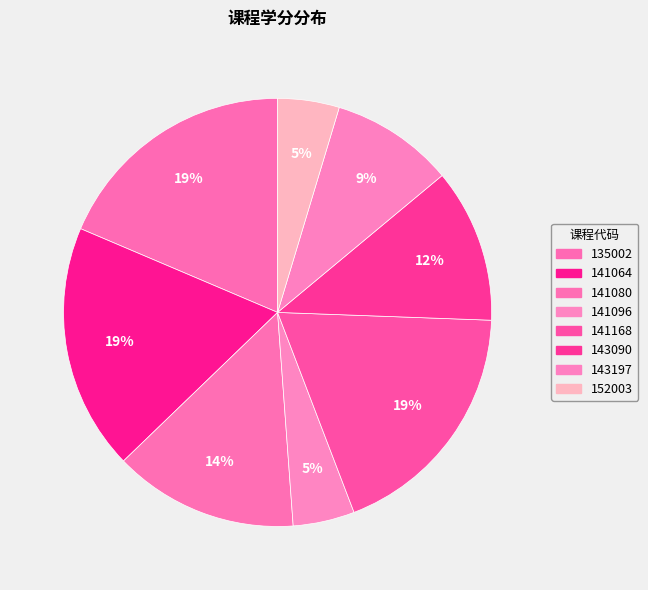

True or false: 143197 accounts for 9% of the total.

True